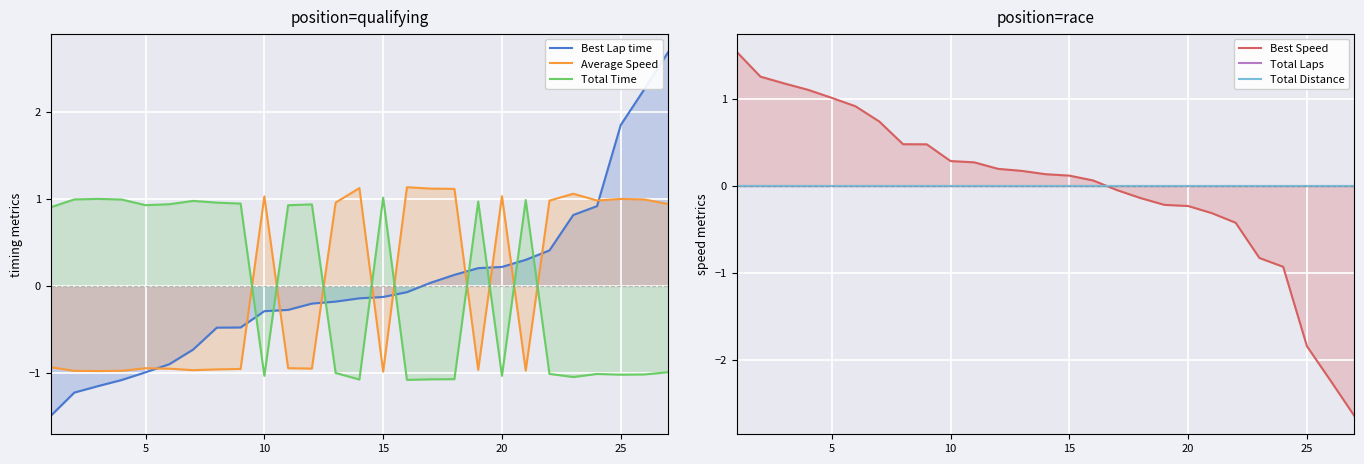

The value of Total Time at 12 is -0.5. True or false?

False